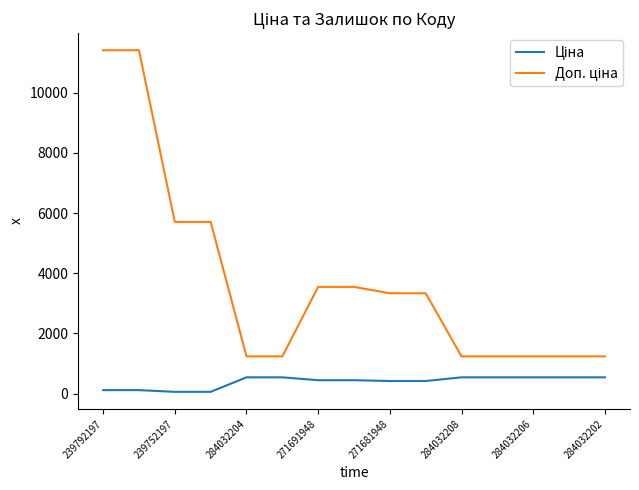

Reading right to left, list all the values displayed in this chart.

Ціна: 539.0	539.0	539.0	539.0	539.0	416.6	416.6	443.1	443.1	539.0	539.0	57.0	57.0	114.1	114.1
Доп. ціна: 1235.4	1235.4	1235.4	1235.4	1235.4	3332.5	3332.5	3545.0	3545.0	1235.4	1235.4	5705.0	5705.0	11410.0	11410.0